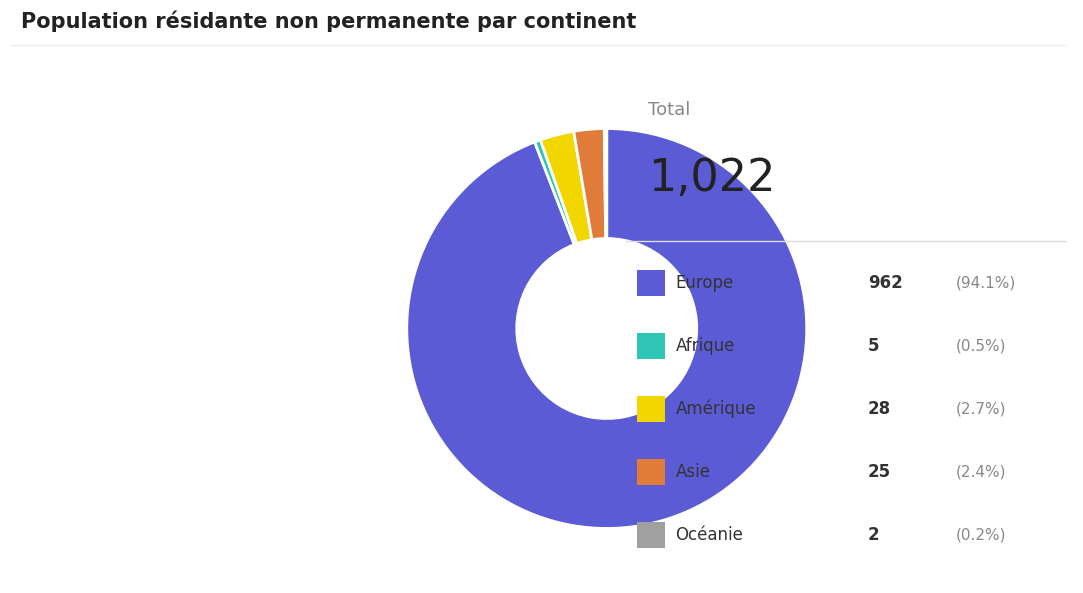

Is there a majority slice in this chart?

Yes